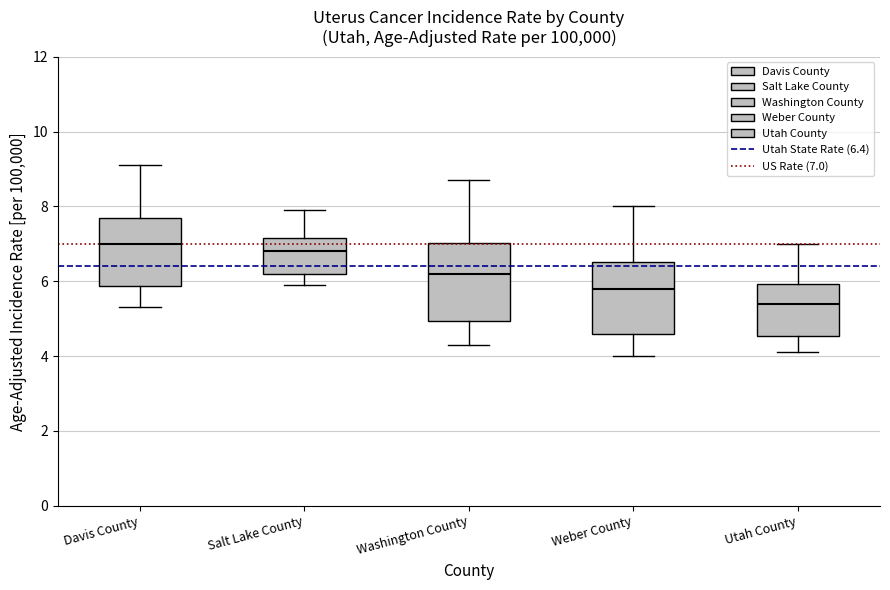

Reading left to right, transcribe this box plot: for each box, give where its median line is, the range the box spans, and where its two whiskers end, as read against the y-axis. The values are not printed on the chart, so give them approximately, as read against the axis.

Davis County: median 7.0, box 5.8 to 7.6, whiskers 5.4 to 9.2
Salt Lake County: median 6.8, box 6.2 to 7.2, whiskers 6.0 to 8.0
Washington County: median 6.2, box 5.0 to 7.0, whiskers 4.4 to 8.8
Weber County: median 5.8, box 4.6 to 6.6, whiskers 4.0 to 8.0
Utah County: median 5.4, box 4.6 to 6.0, whiskers 4.2 to 7.0